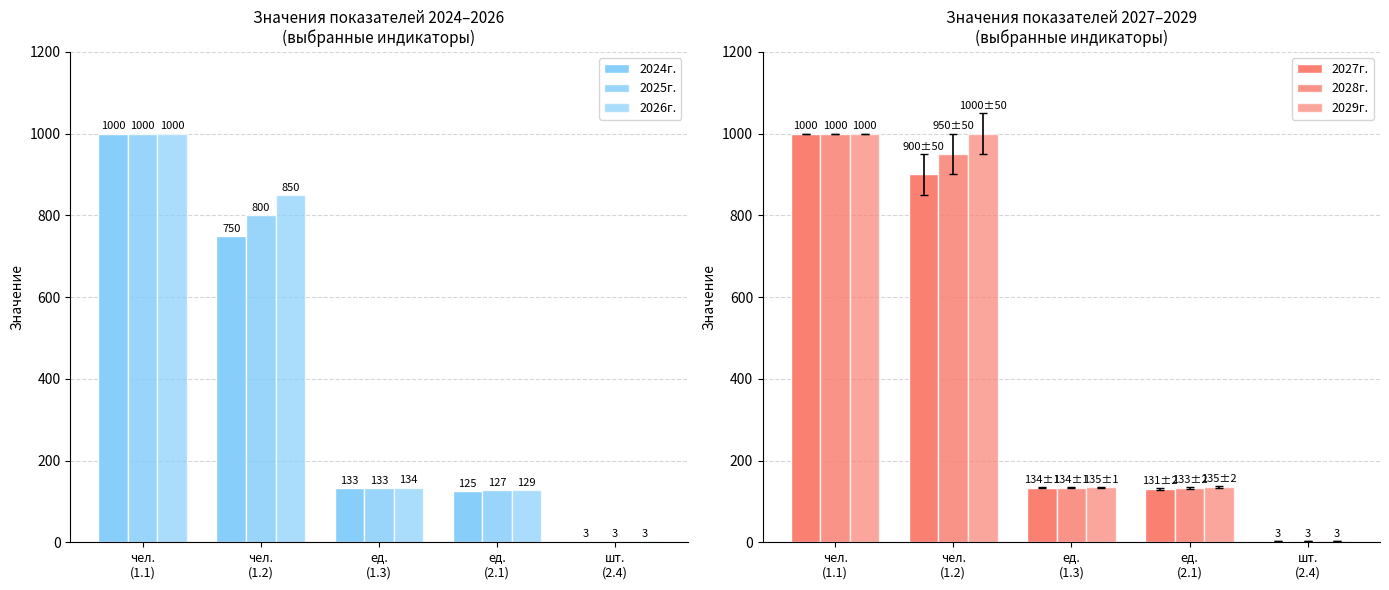

What is the smallest value displayed?

3